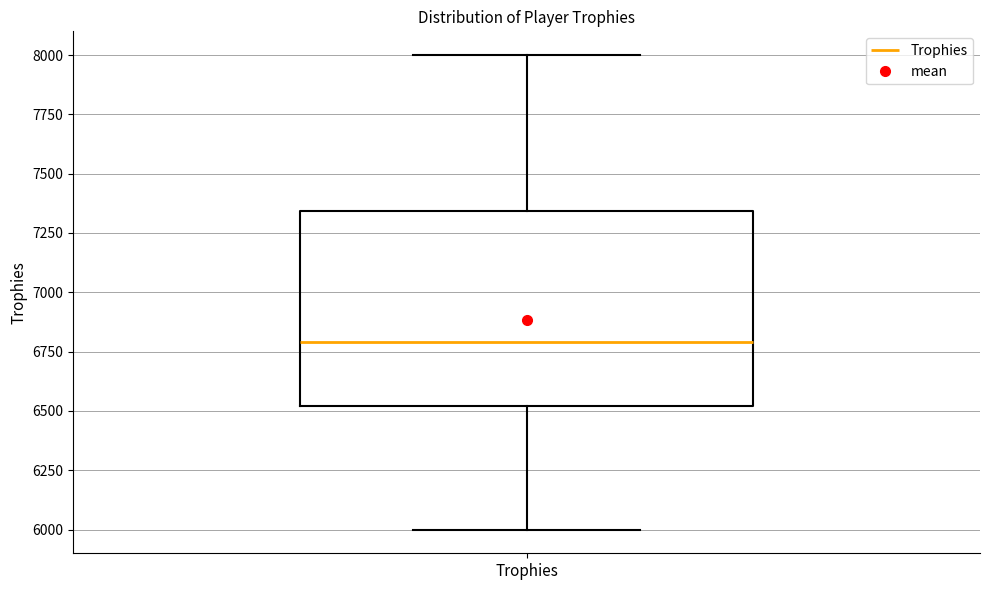

Where is the upper edge of the box for Trophies on the y-axis? The values are not printed on the chart, so give them approximately, as read against the axis.

7350